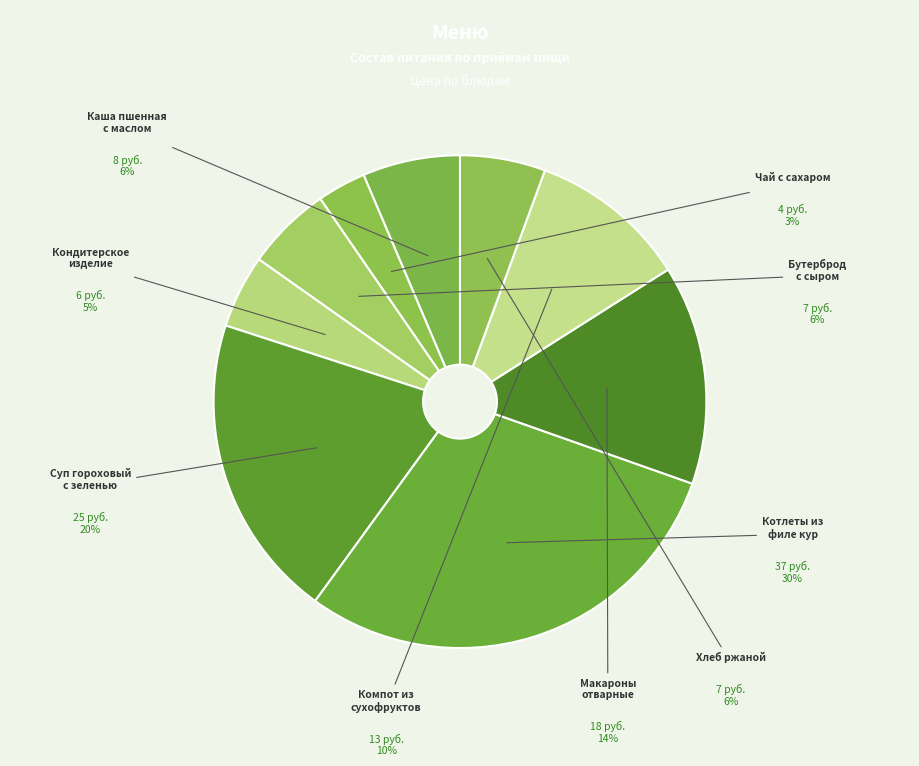

Which category has the smallest portion of the pie?

Чай с сахаром